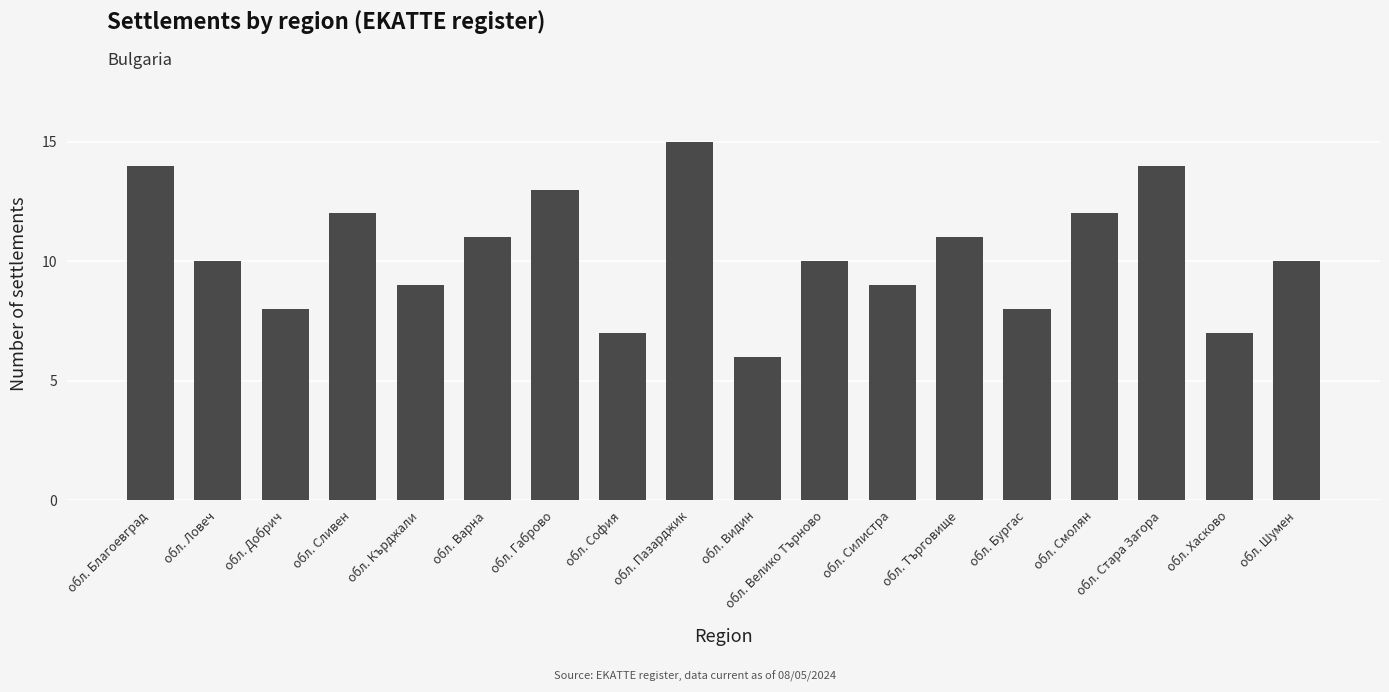

How many distinct data groups are displayed?

1